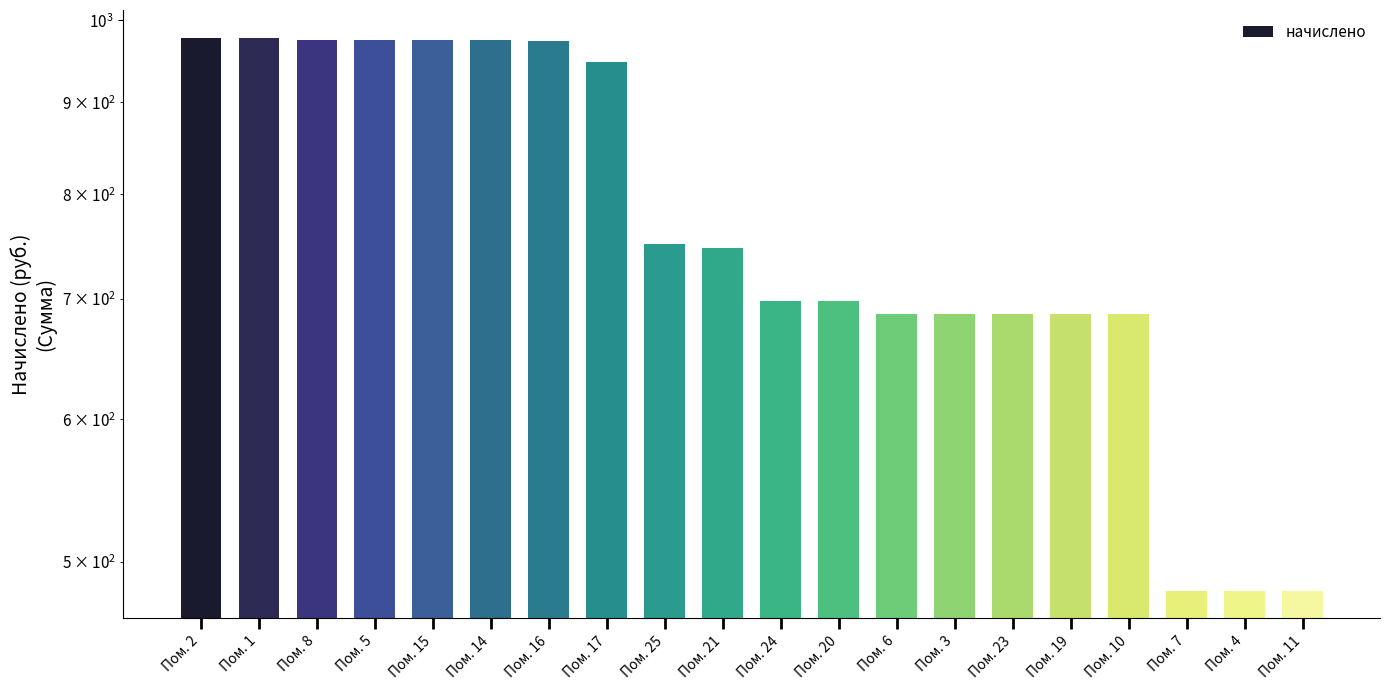

What is the greatest value displayed?

977.9